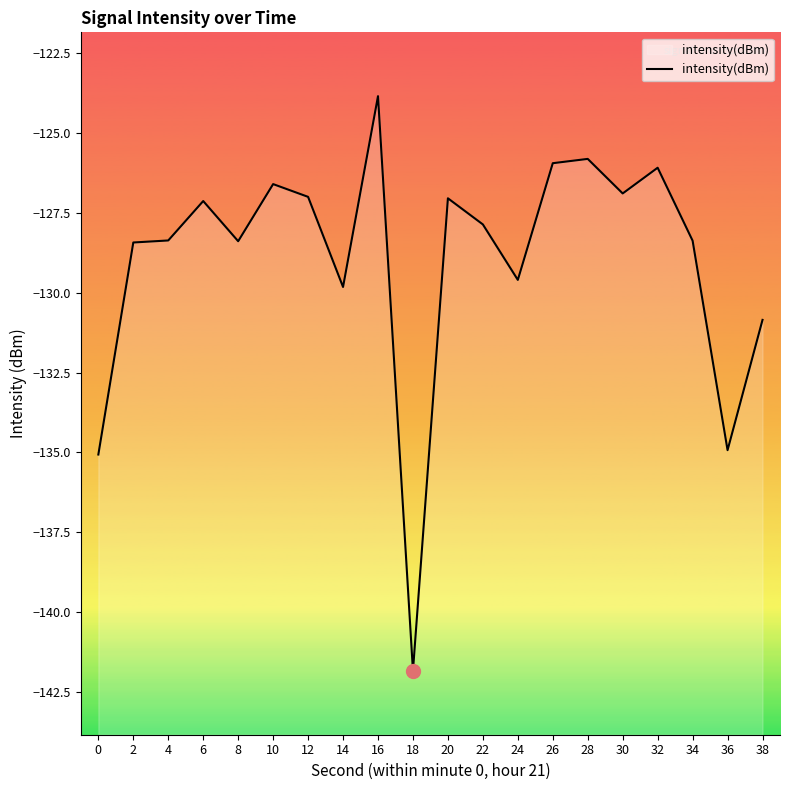

List the labels in order of value, largest first.

16, 28, 26, 32, 10, 30, 12, 20, 6, 22, 4, 34, 8, 2, 24, 14, 38, 36, 0, 18